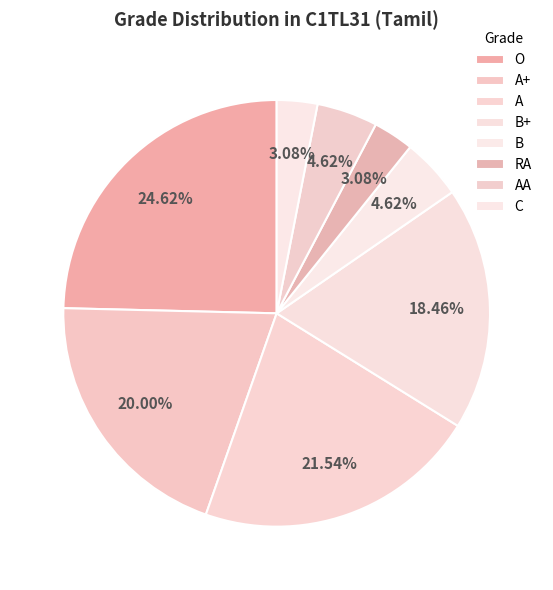

To the nearest percent, what is the average slice percentage?

12%